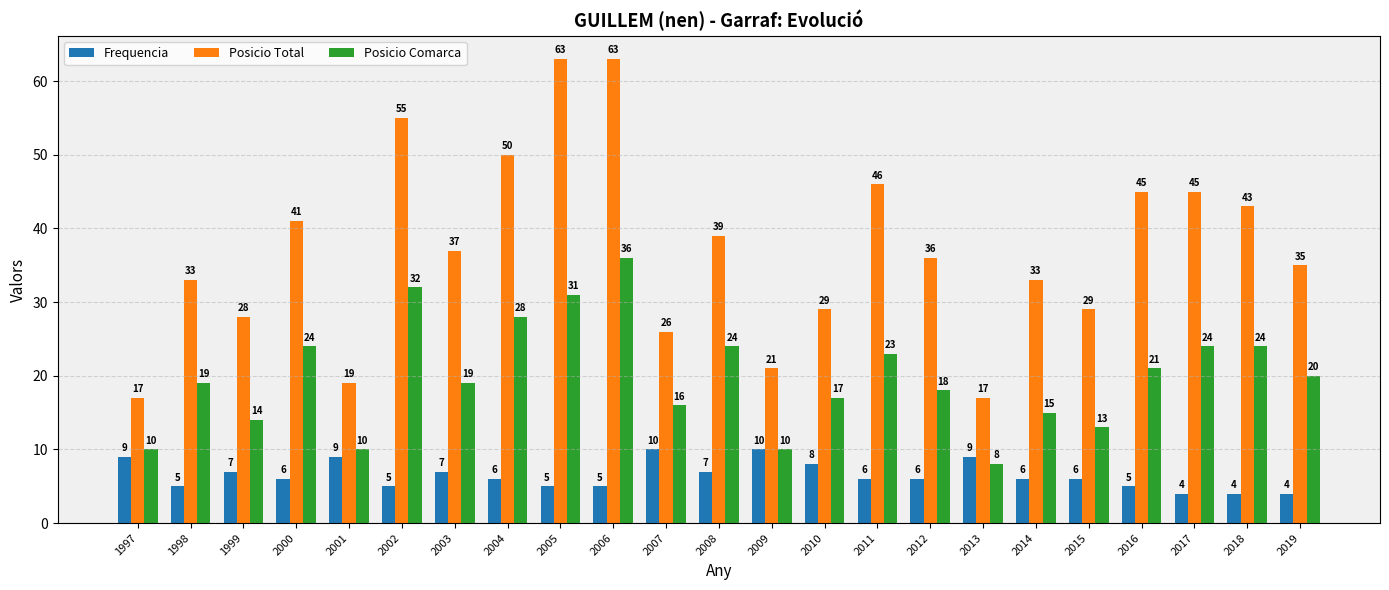

How many values in the Frequencia series are below 6?

8